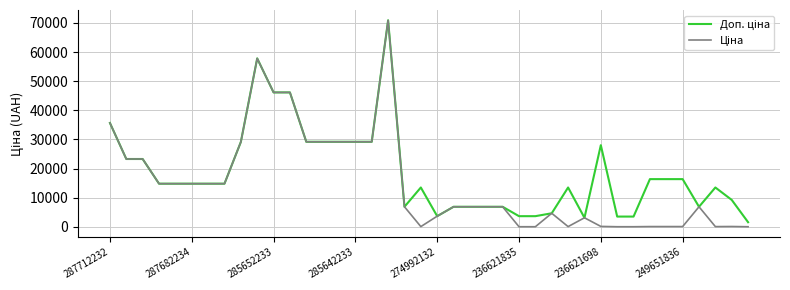

What is the maximum value shown in the chart?

70906.0